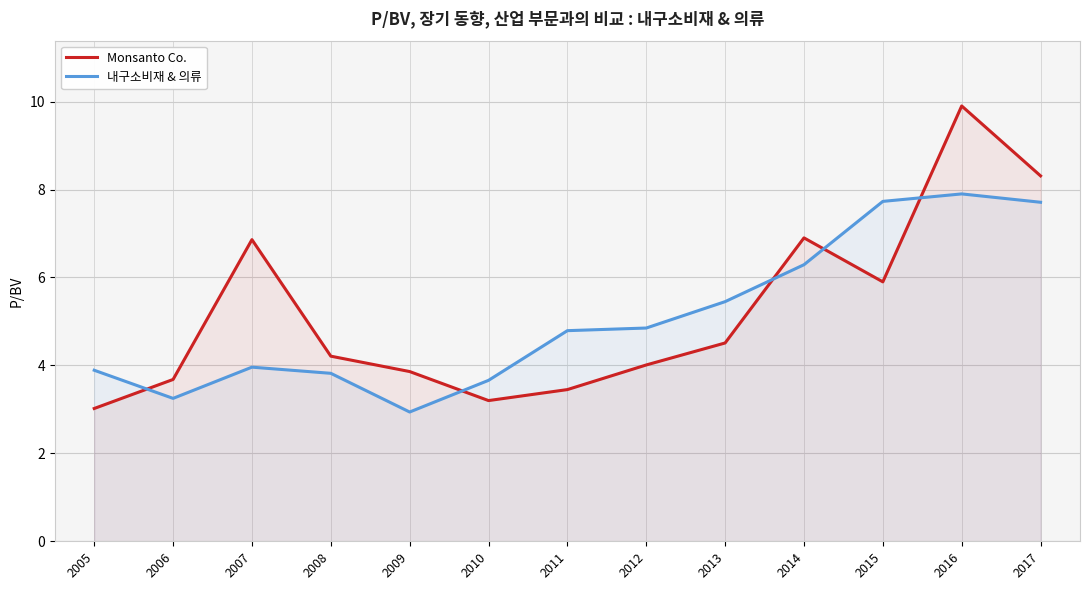

Reading left to right, extract all data points from this chart.

Monsanto Co.: 2005=3.0	2006=3.7	2007=6.9	2008=4.2	2009=3.9	2010=3.2	2011=3.5	2012=4.0	2013=4.5	2014=6.9	2015=5.9	2016=9.9	2017=8.3
내구소비재 & 의류: 2005=3.9	2006=3.2	2007=4.0	2008=3.8	2009=2.9	2010=3.7	2011=4.8	2012=4.8	2013=5.5	2014=6.3	2015=7.7	2016=7.9	2017=7.7